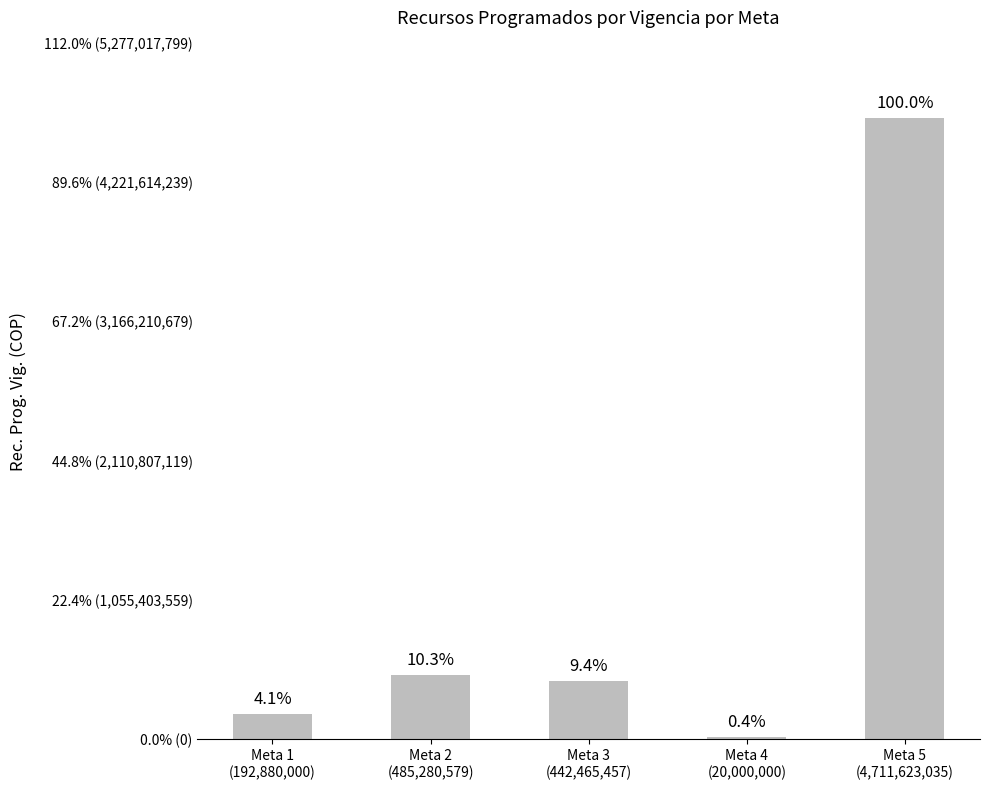

Are the bars horizontal?

No